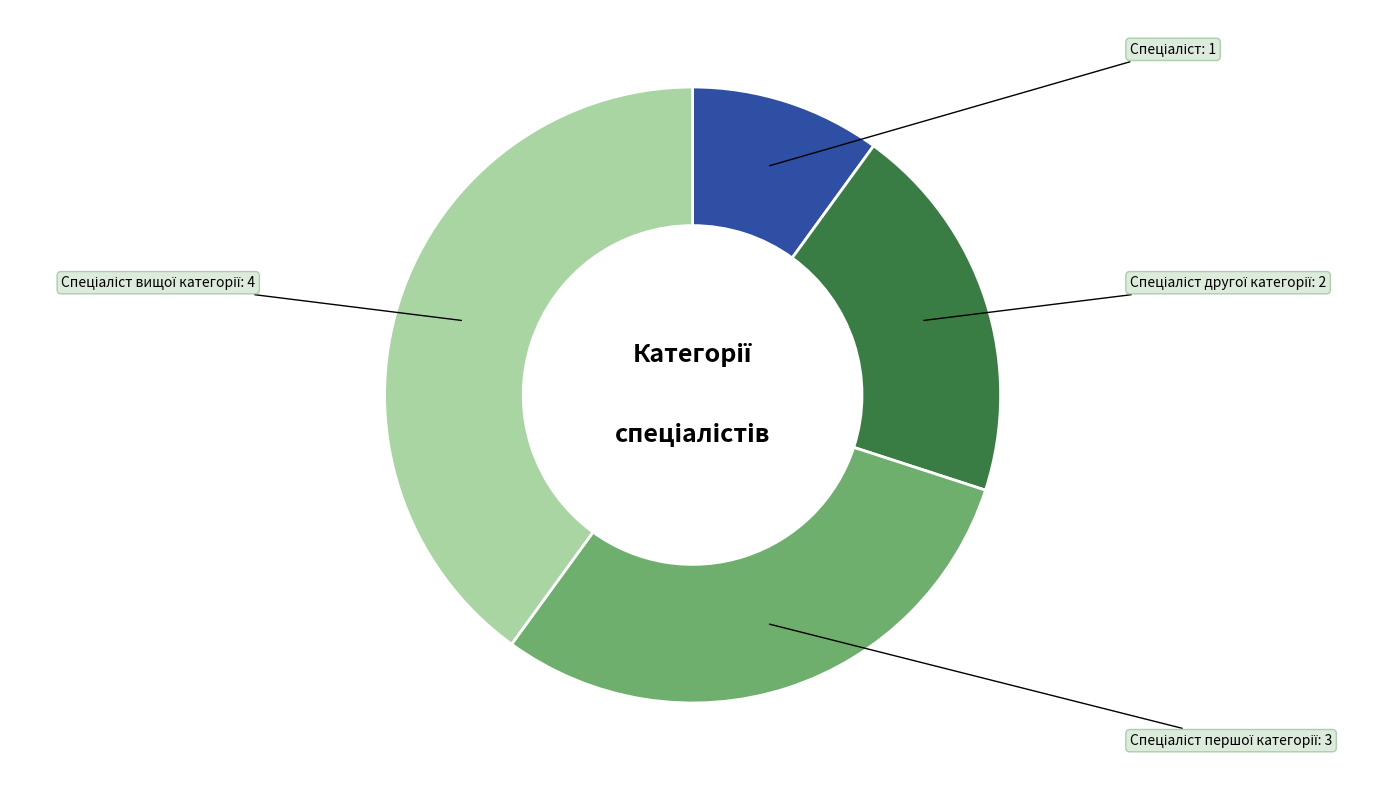

Is there a majority slice in this chart?

No